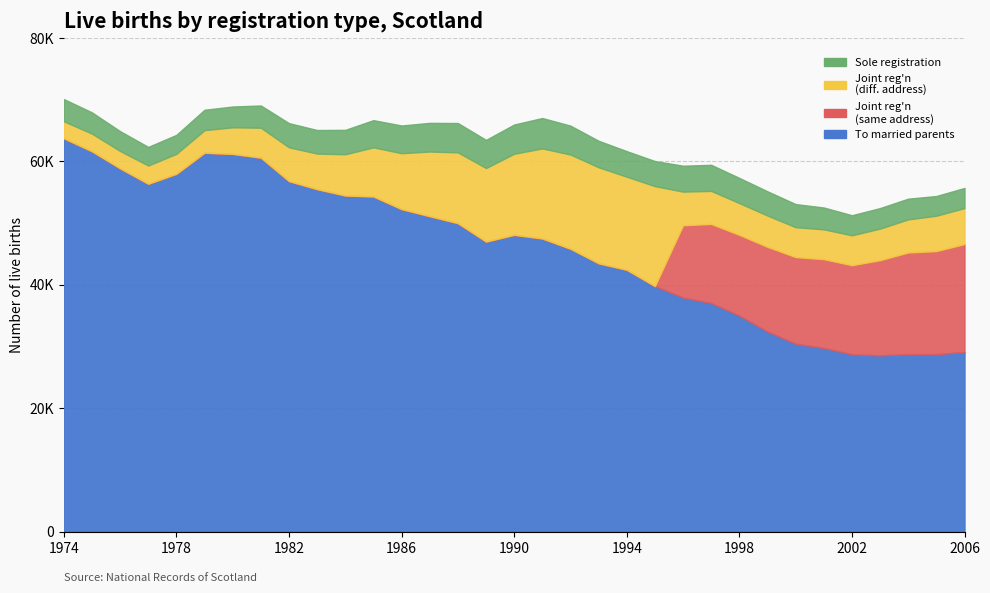

Is it true that Joint registration (different address) equals 2755 at 1974?

True